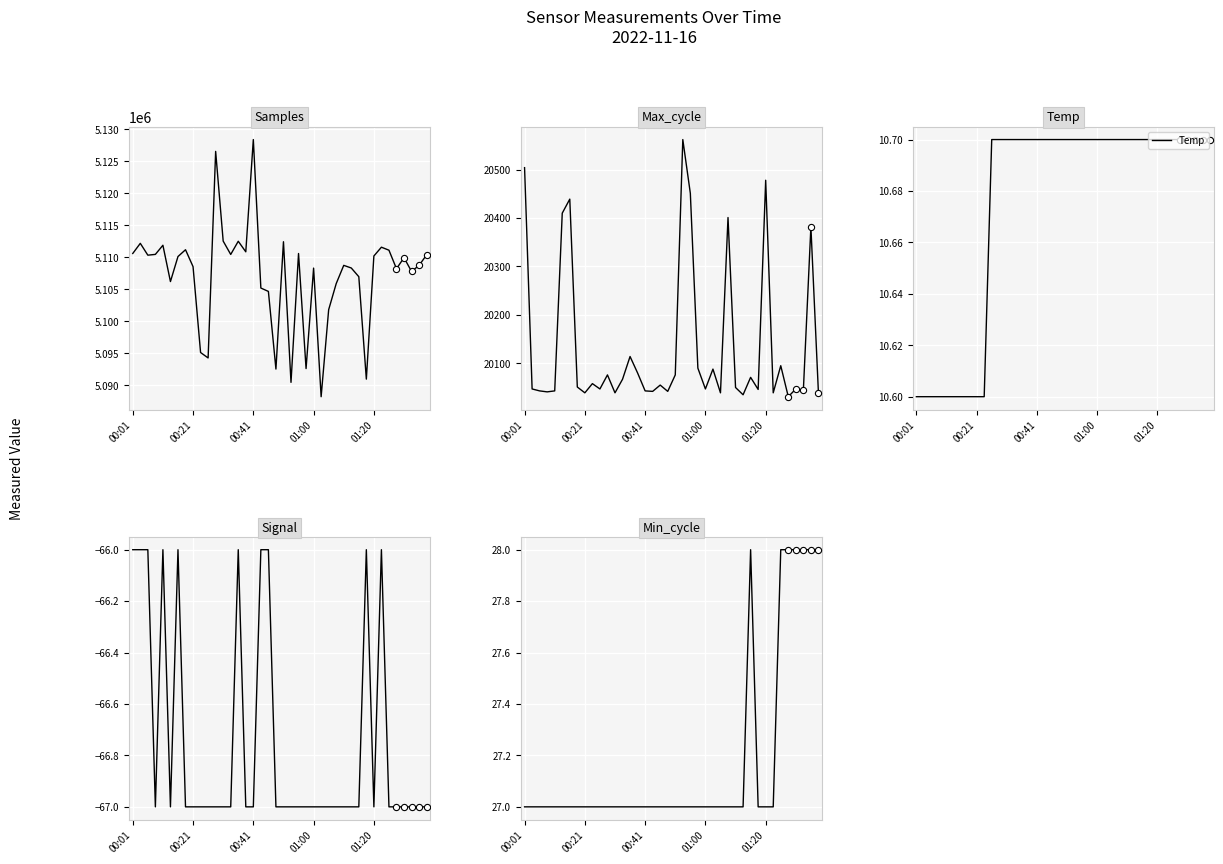

Which series contains the highest Y value?

Samples